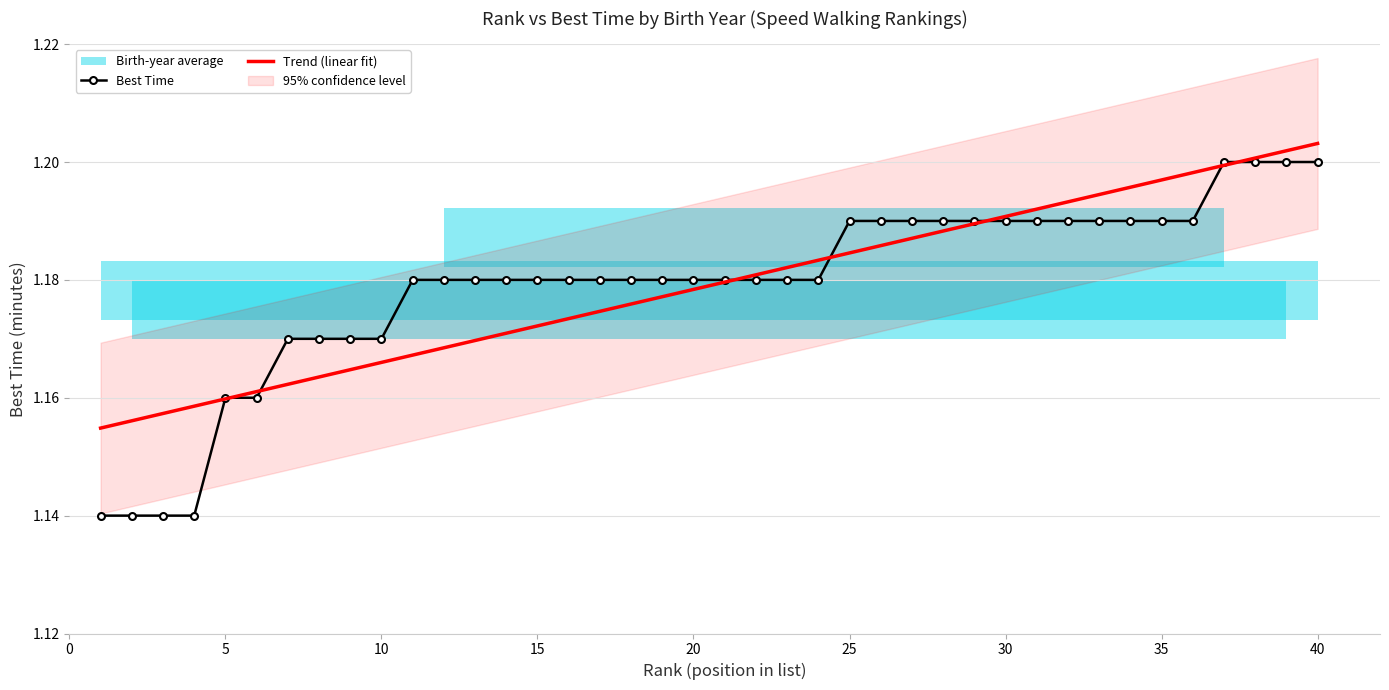

What is the difference between the maximum and second lowest values?

0.1